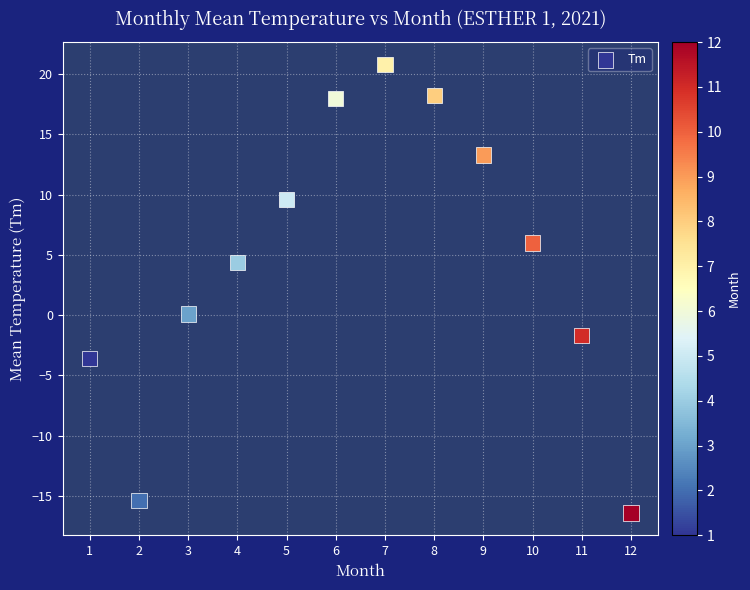

What is the range of X values (max minus min)?

11.0